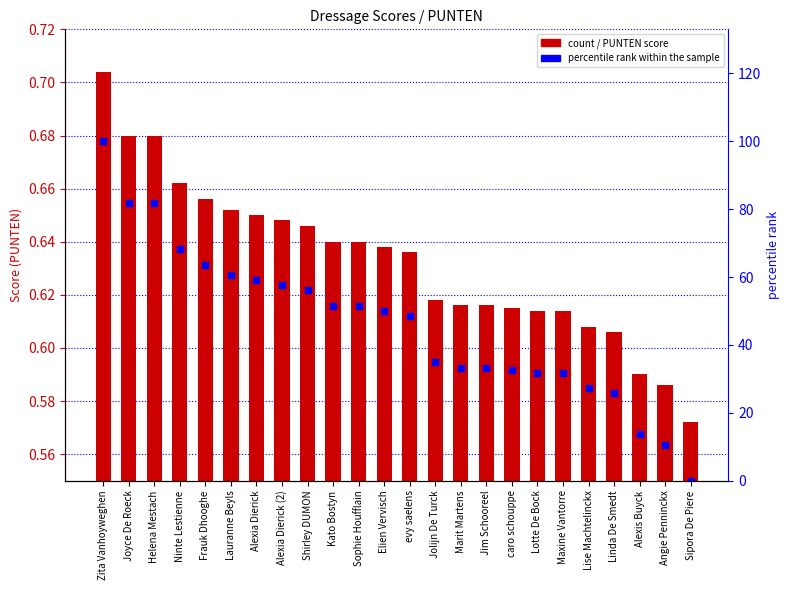

At which label does percentile rank within the sample first exceed 50?

Zita Vanhoyweghen